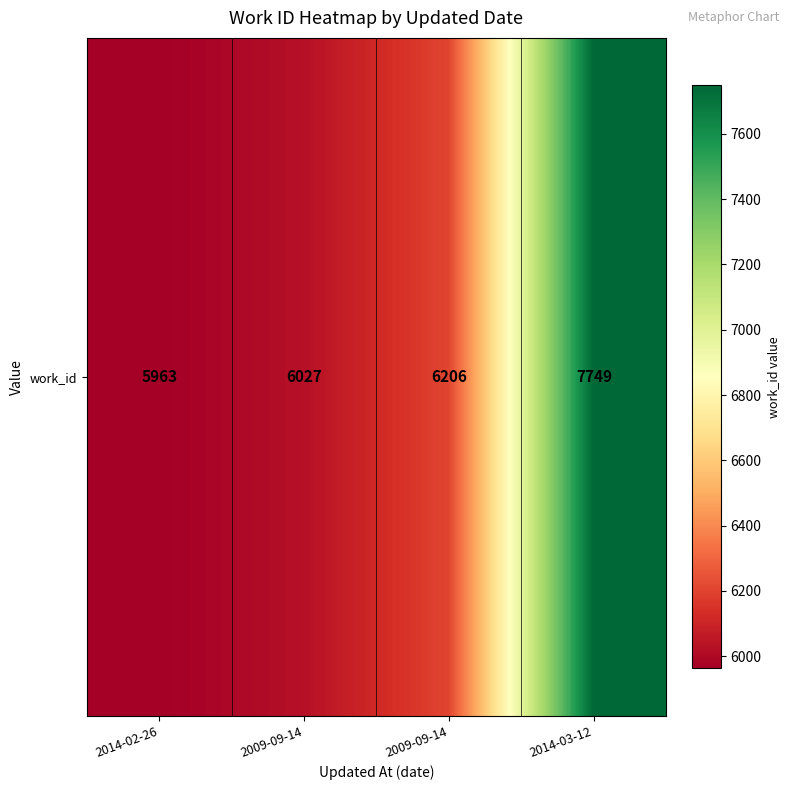

Is it true that the value at 2014-03-12 is 7749?

True